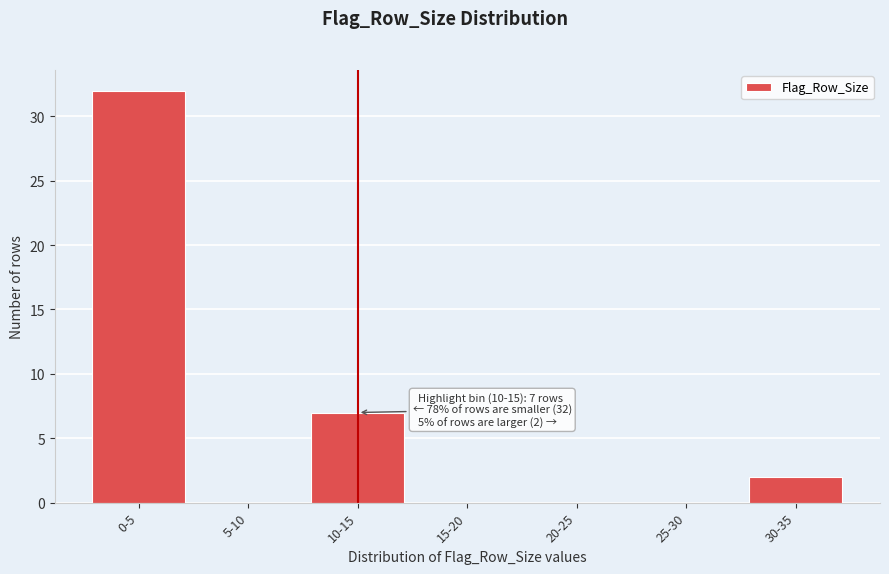

Reading left to right, list all the values displayed in this chart.

0-5=32	5-10=0	10-15=7	15-20=0	20-25=0	25-30=0	30-35=2